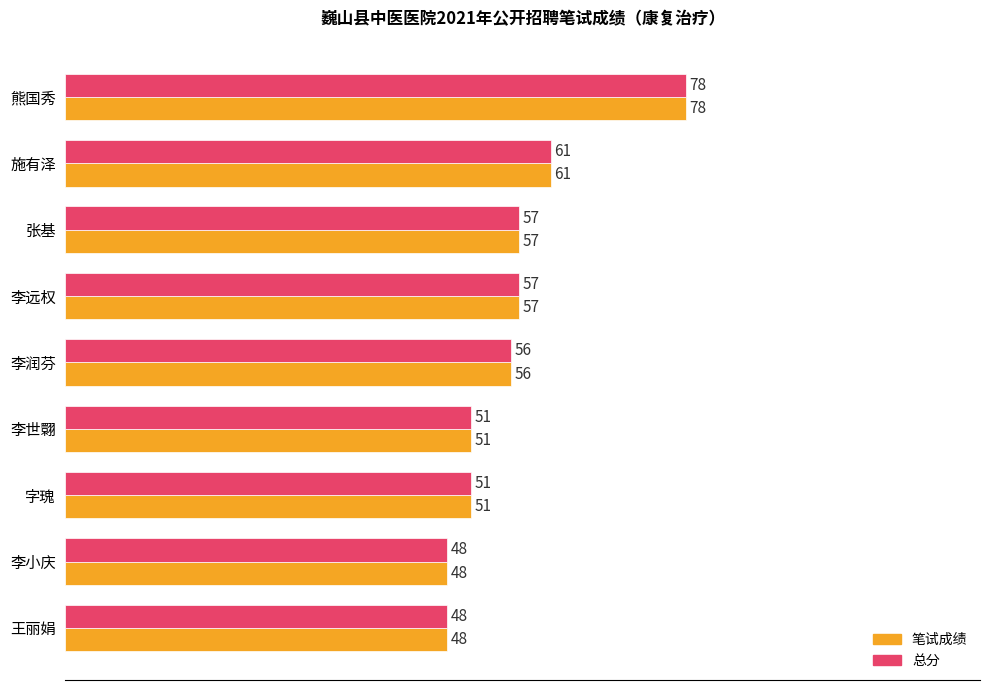

How many data points does each series have?

9